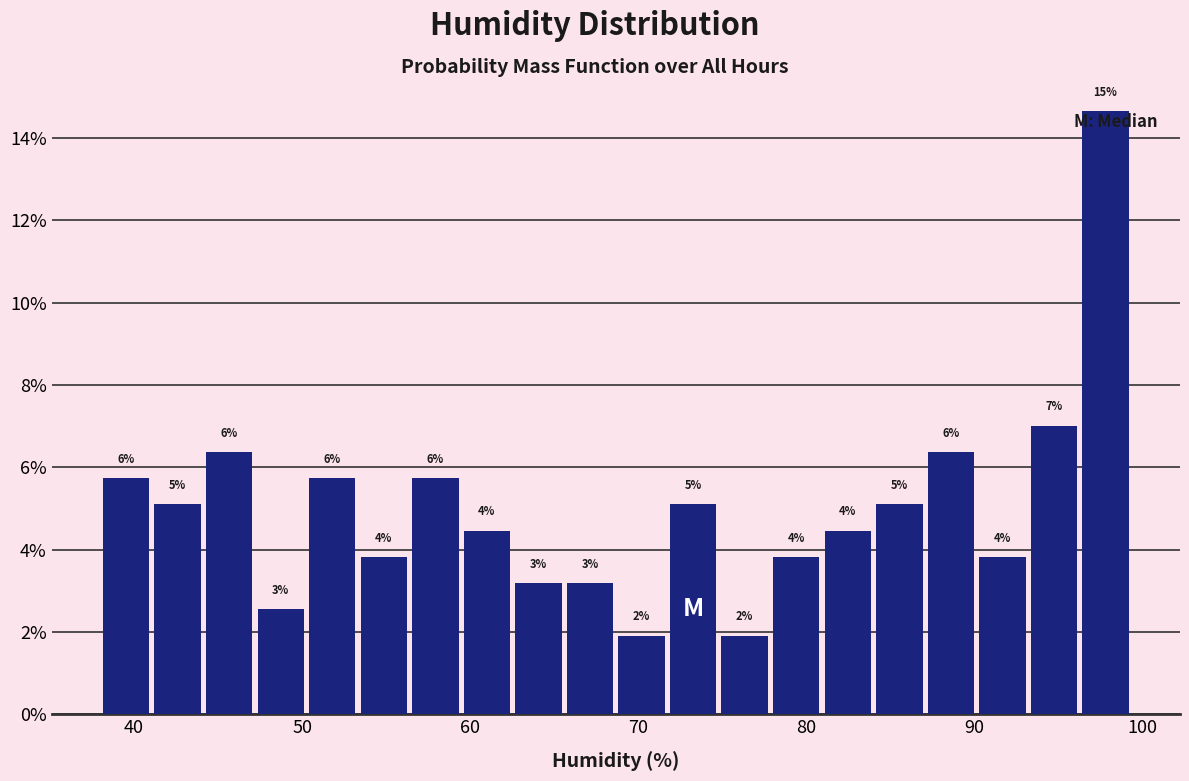

Read against the x-axis, roughly where is the centre of the tallest bar?

98